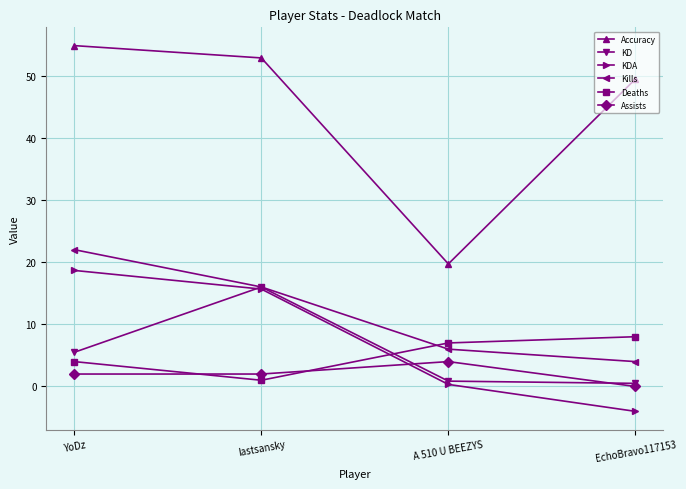

What is the difference between the KD values at A 510 U BEEZYS and lastsansky?

15.1